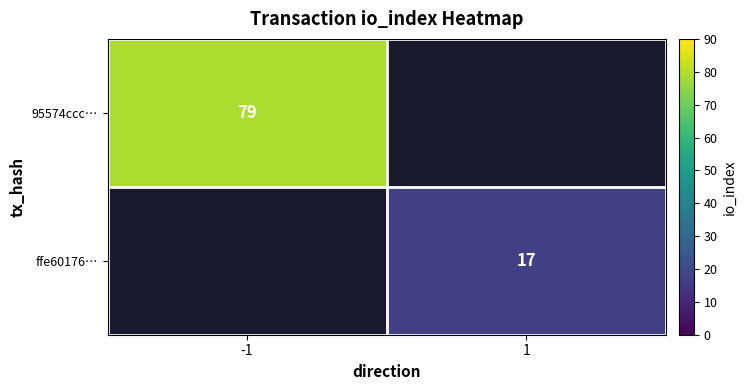

Is it true that 95574ccc… equals 24.6 at -1?

False